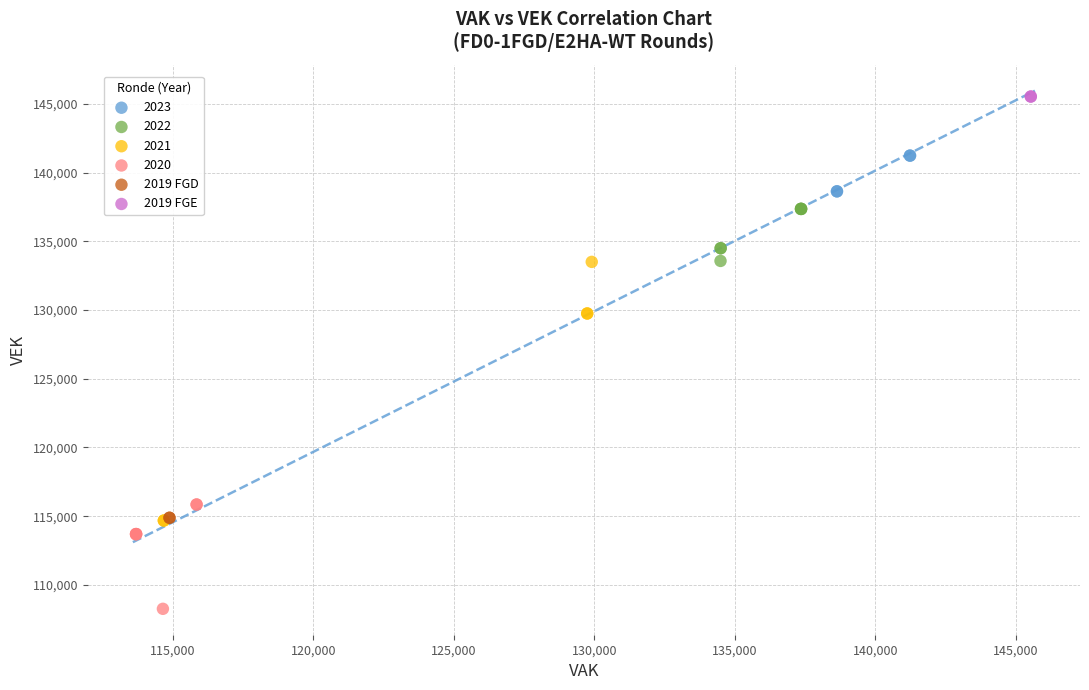

What are all the series names shown in the legend?

2023, 2022, 2021, 2020, 2019 FGD, 2019 FGE